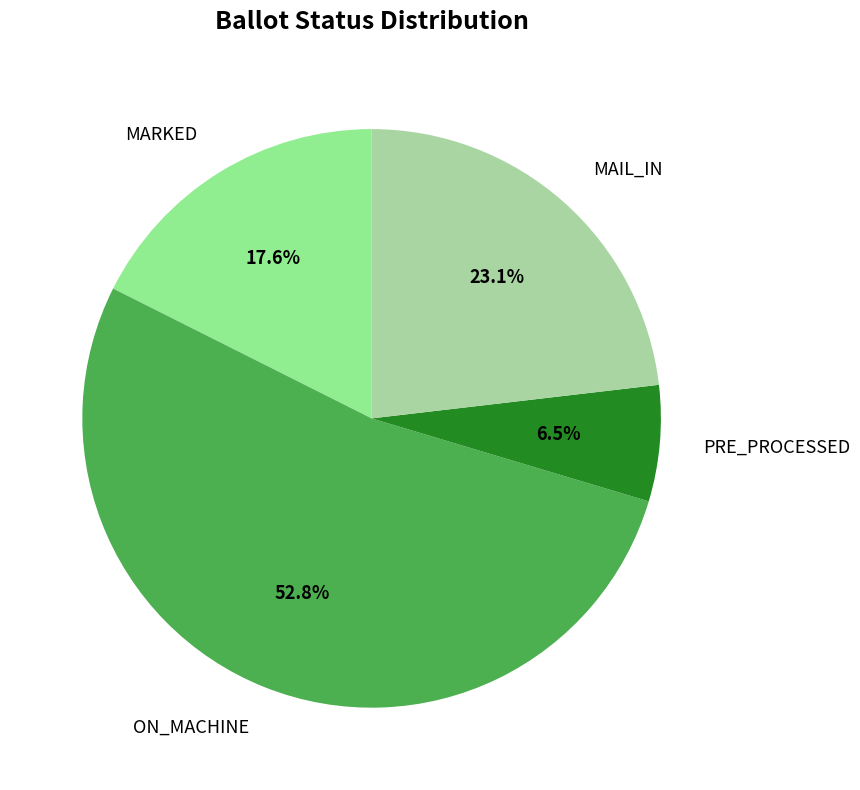

How many slices are in this pie chart?

4